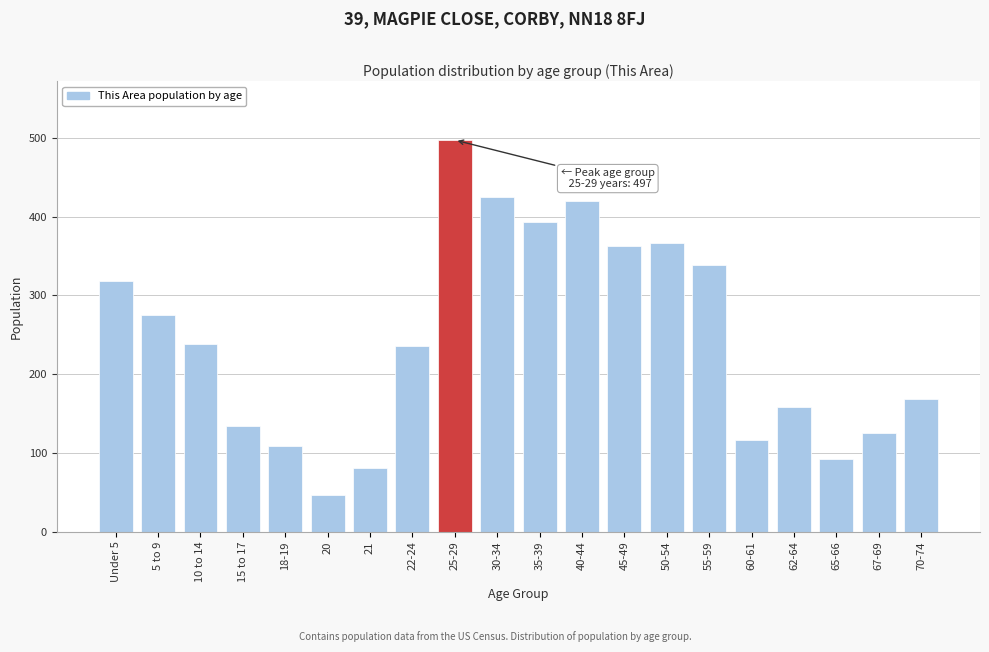

Which has a higher value, 35-39 or 45-49?

35-39